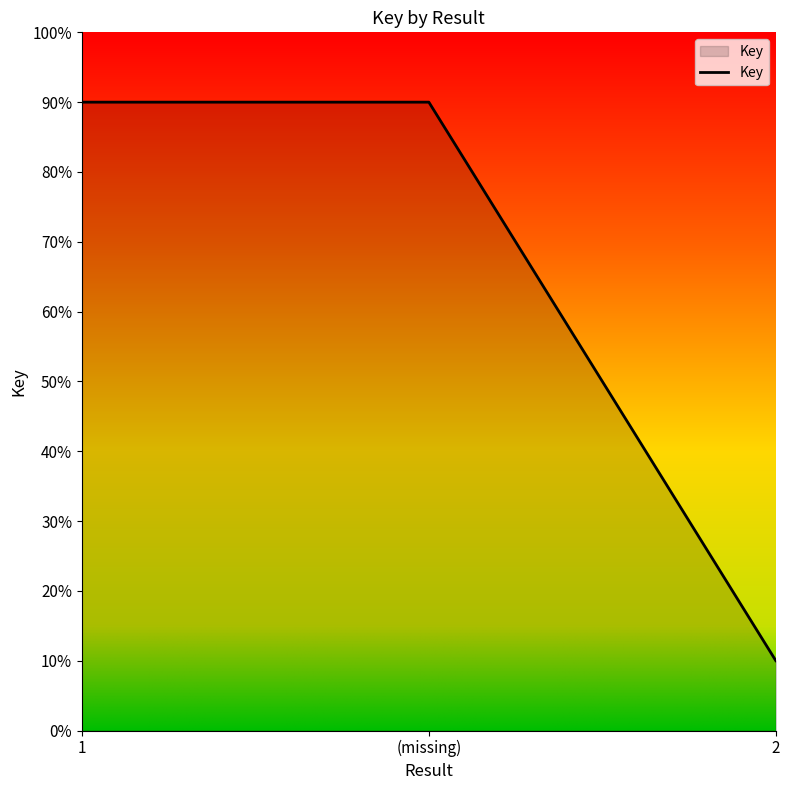

What is the greatest value displayed?

90